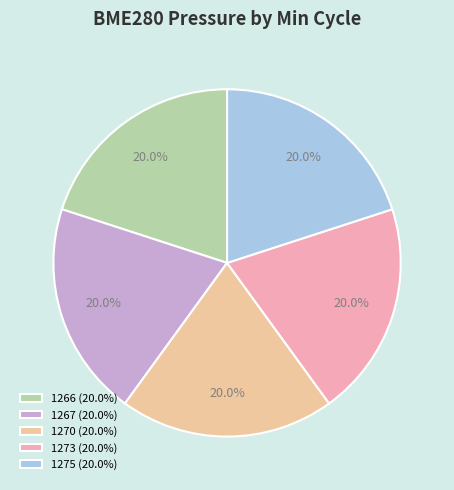

Approximately how many times larger is the value at 1273 (20.0%) compared to 1267 (20.0%)?

1.0